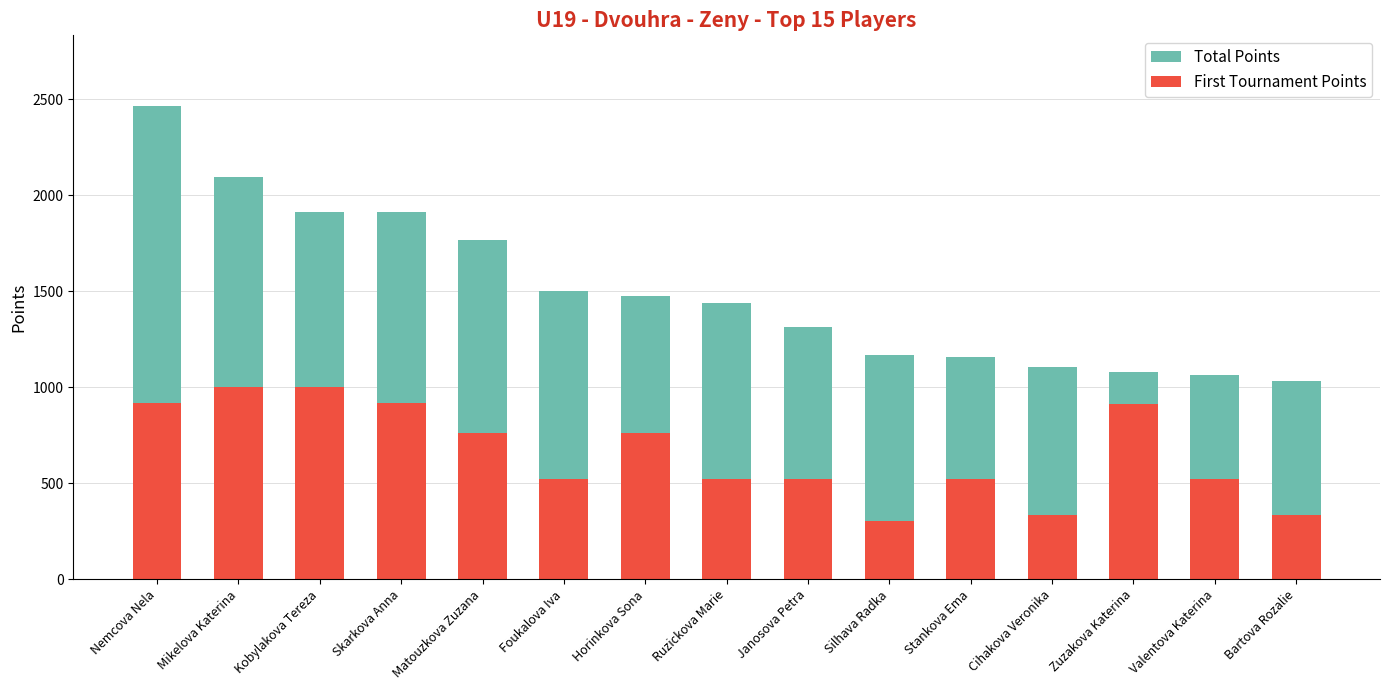

At which label is Total Points closest to 1748?

Matouzkova Zuzana